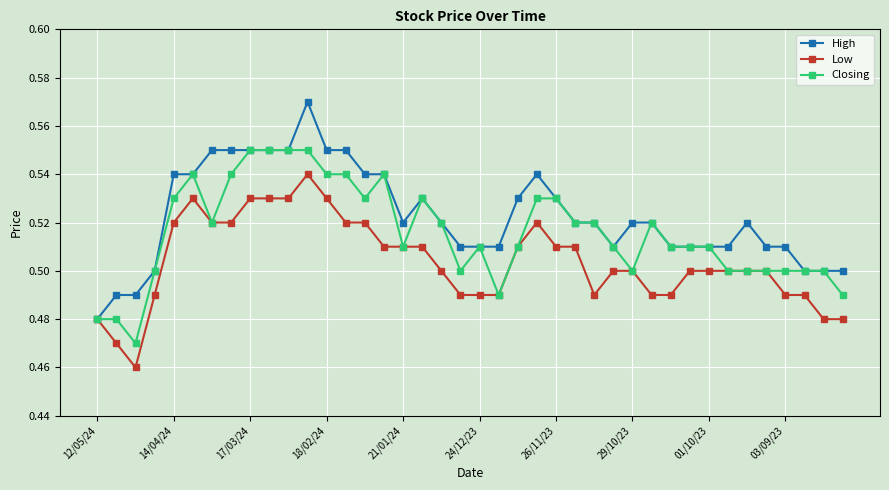

Rank the series by their maximum value, from lowest to highest.

Low, Closing, High